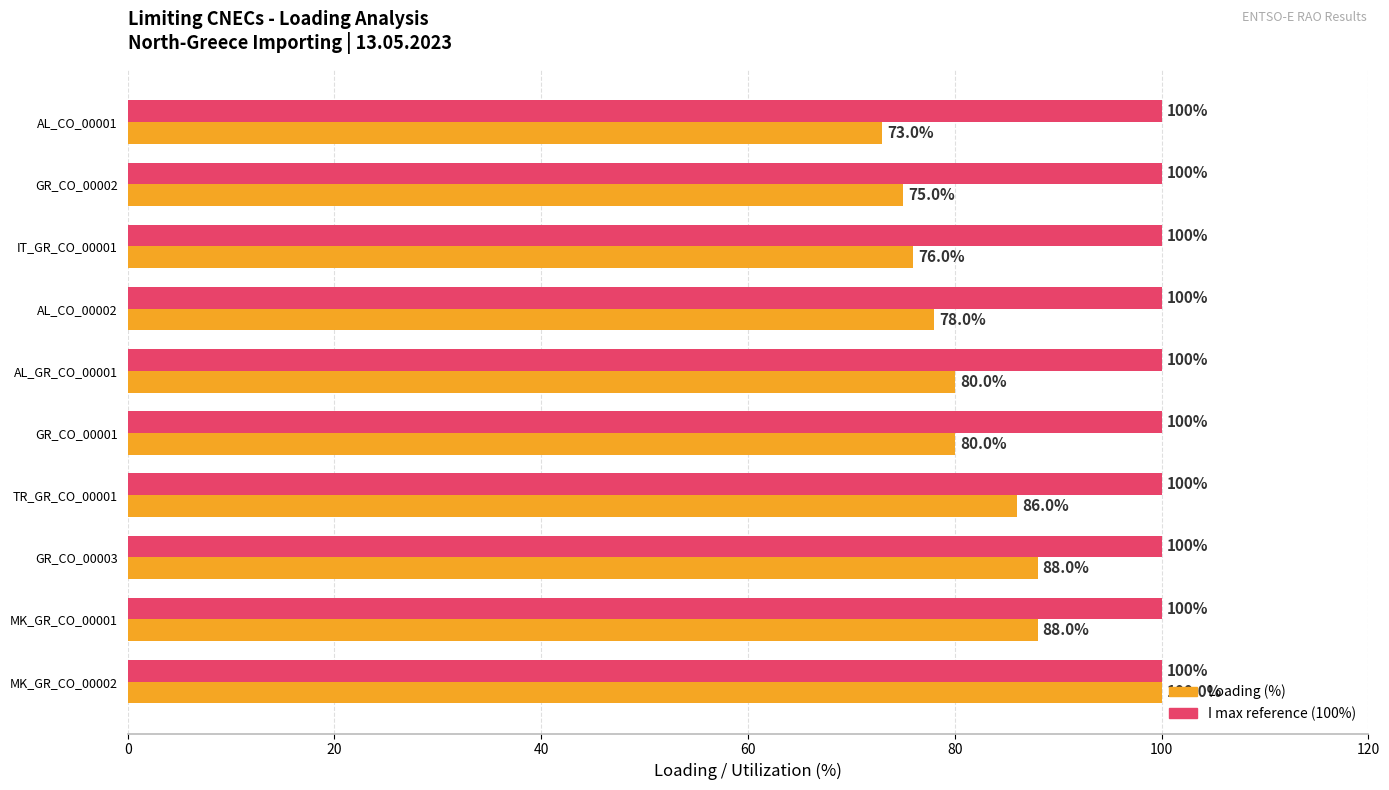

What is the maximum value shown in the chart?

100